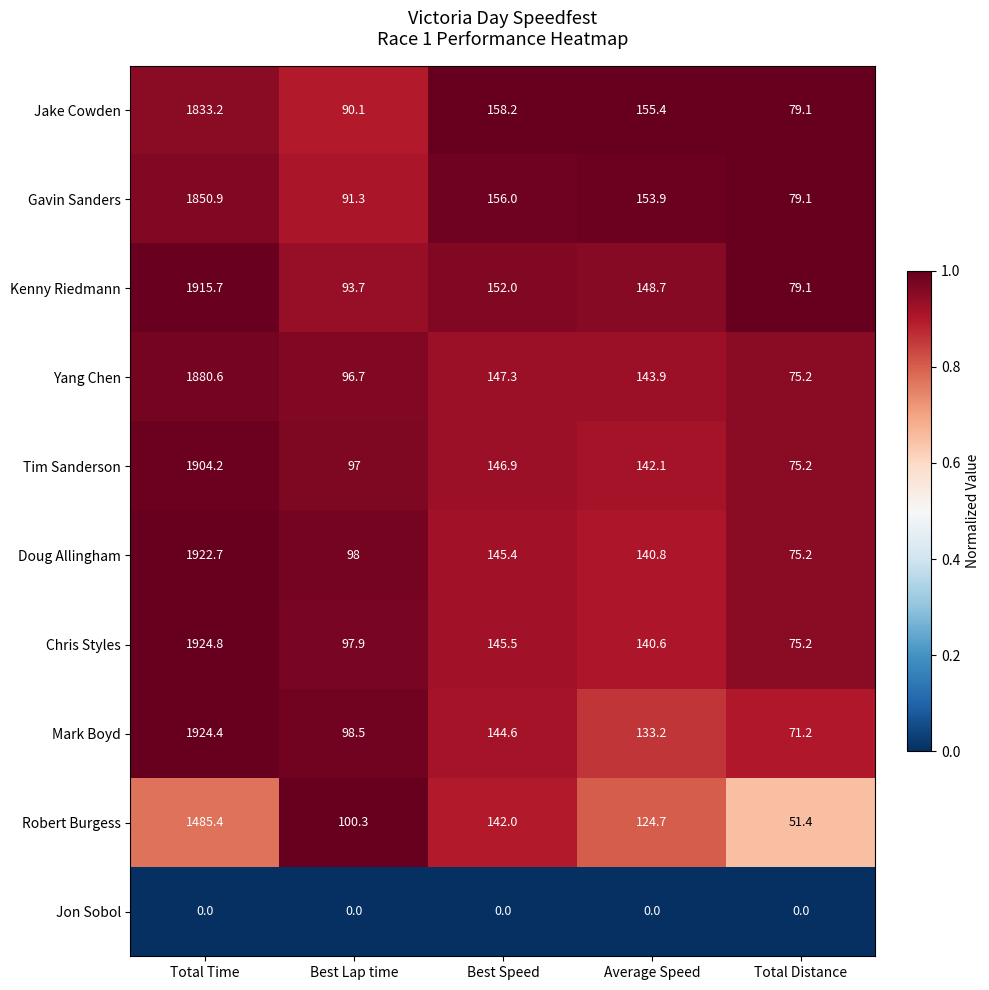

What is the greatest value displayed?

1924.8